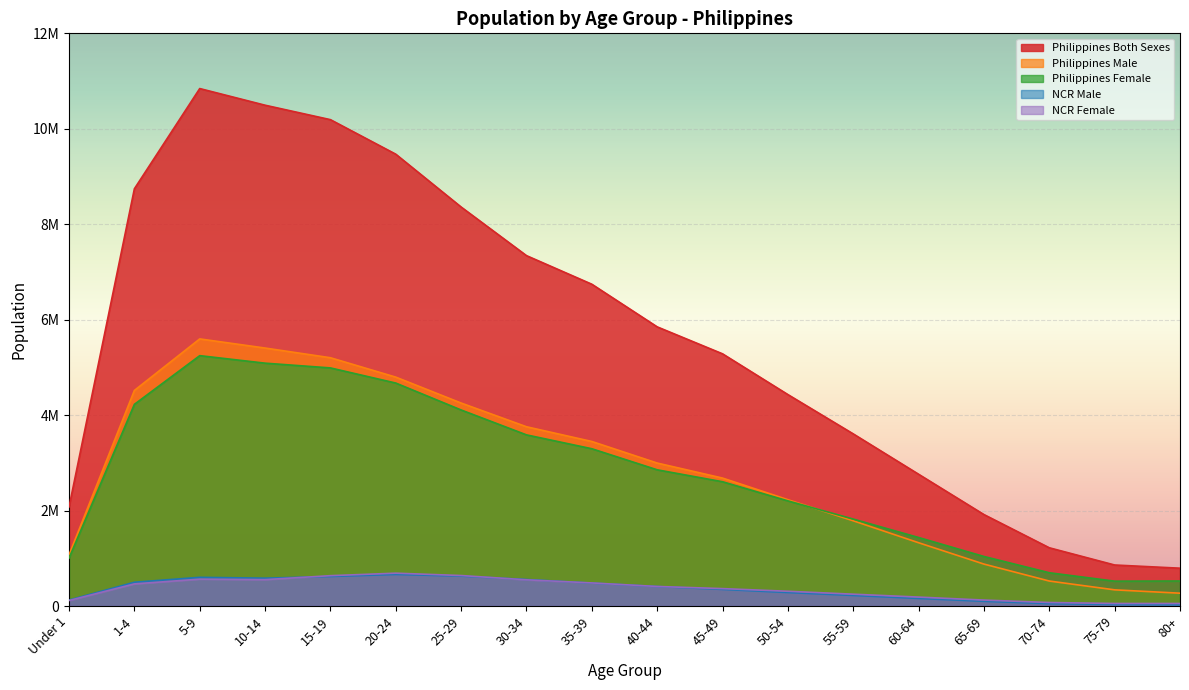

What is the average value of the Philippines Female series?

2772741